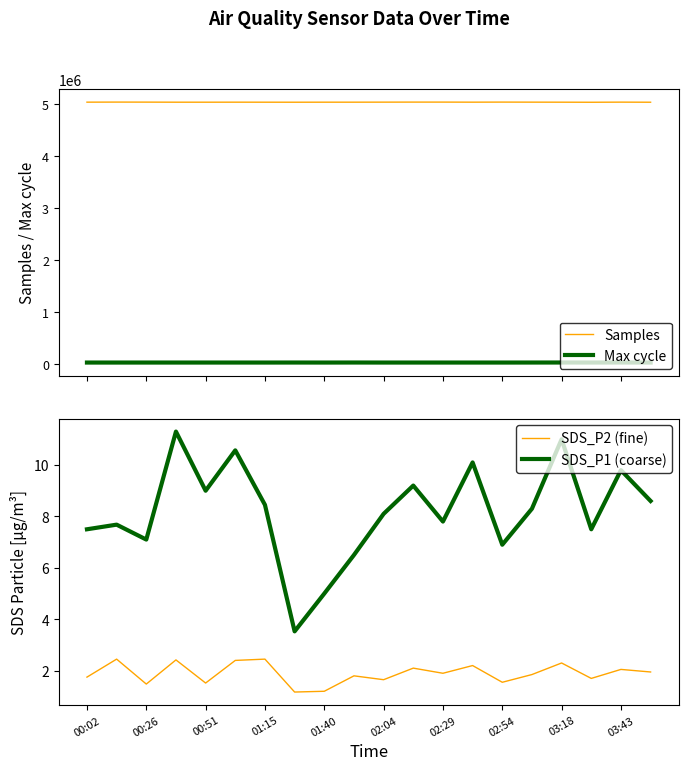

True or false: Samples and Max cycle cross at least once.

False